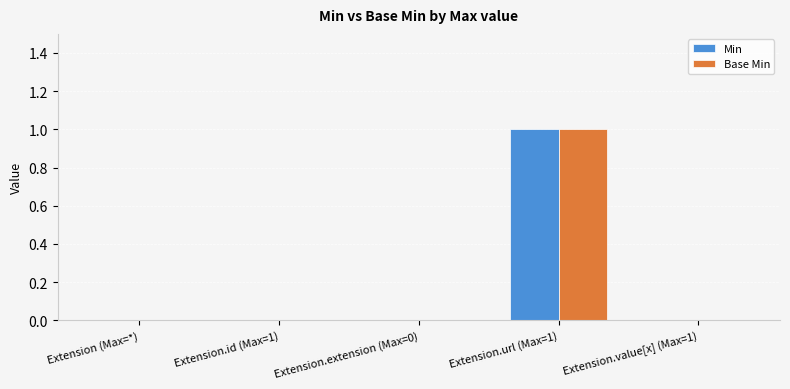

True or false: Base Min has a value of -1 at Extension.value[x] (Max=1).

False